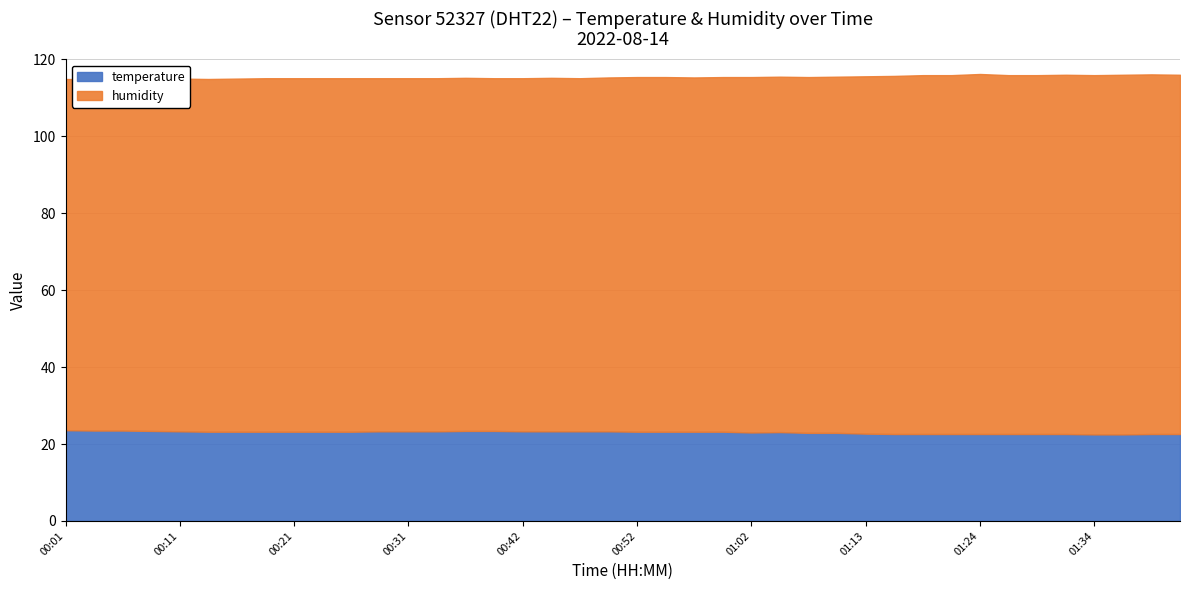

What is the lowest value of the temperature series?

22.5